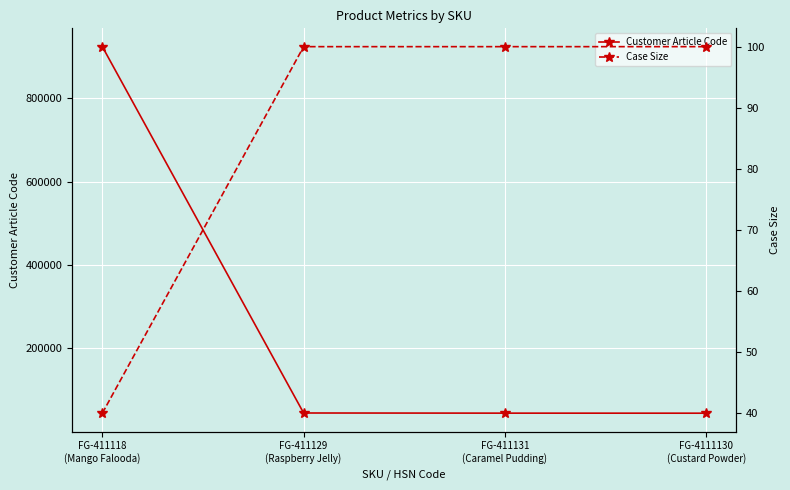

What is the lowest value of the Case Size series?

40